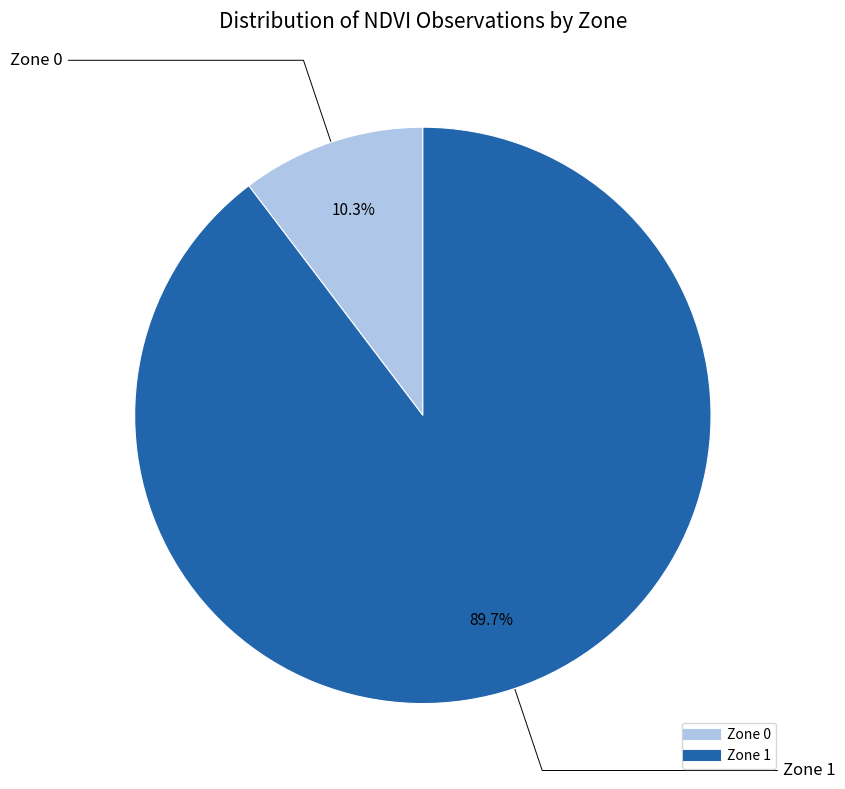

To the nearest percent, what is the difference between the Zone 1 and Zone 0 slice percentages?

79%